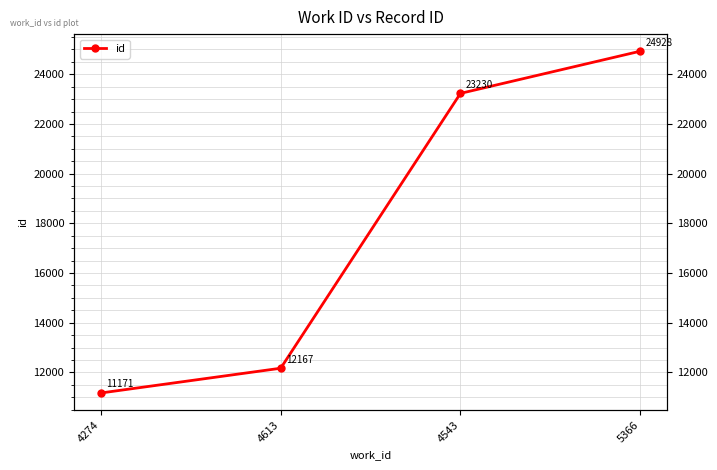

What is the smallest value displayed?

11171